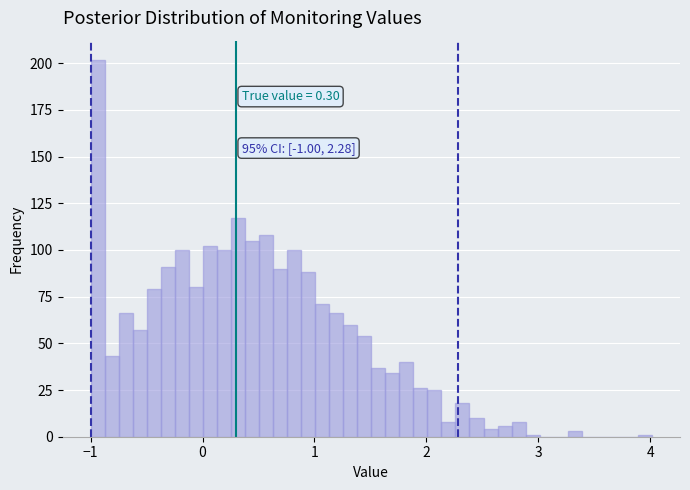

Around what value on the x-axis is the tallest bar? Give the approximate position of its centre, as read against the axis.

-0.9